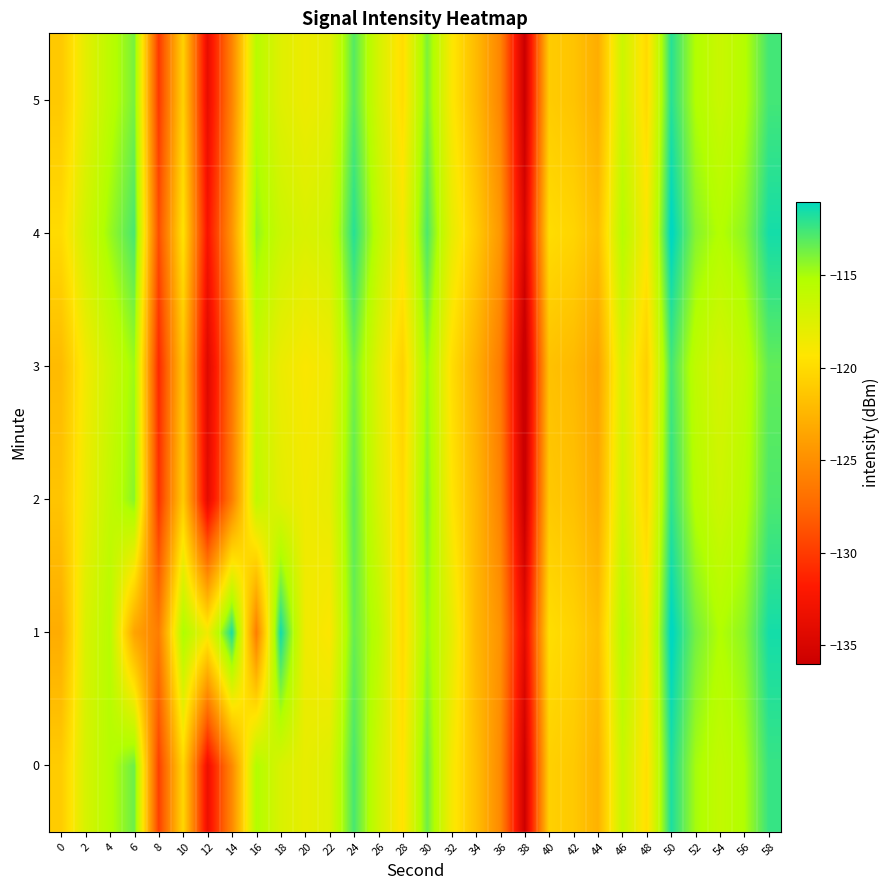

Reading left to right, extract all data points from this chart.

0: 0=-121.0	2=-117.1	4=-115.4	6=-113.5	8=-129.8	10=-120.3	12=-133.3	14=-125.4	16=-115.2	18=-117.3	20=-118.1	22=-117.6	24=-112.7	26=-116.7	28=-119.6	30=-113.6	32=-118.8	34=-121.8	36=-125.3	38=-135.8	40=-120.7	42=-121.2	44=-122.7	46=-116.2	48=-119.8	50=-111.7	52=-114.9	54=-116.1	56=-115.1	58=-112.3
1: 0=-123.0	2=-117.3	4=-115.5	6=-123.6	8=-126.1	10=-115.0	12=-118.6	14=-111.6	16=-126.2	18=-111.4	20=-118.5	22=-119.2	24=-113.4	26=-115.8	28=-120.1	30=-114.6	32=-117.9	34=-122.3	36=-124.7	38=-134.1	40=-119.8	42=-120.5	44=-121.9	46=-115.3	48=-118.9	50=-110.8	52=-113.7	54=-115.2	56=-114.3	58=-111.5
2: 0=-121.5	2=-118.3	4=-116.1	6=-114.2	8=-130.5	10=-121.0	12=-134.0	14=-126.1	16=-115.9	18=-117.8	20=-118.6	22=-118.1	24=-113.2	26=-117.2	28=-120.1	30=-114.1	32=-119.3	34=-122.3	36=-125.8	38=-136.3	40=-121.2	42=-121.7	44=-123.2	46=-116.7	48=-120.3	50=-112.1	52=-115.4	54=-116.6	56=-115.6	58=-112.8
3: 0=-122.1	2=-118.7	4=-116.6	6=-114.7	8=-131.0	10=-121.5	12=-134.5	14=-126.6	16=-116.4	18=-118.3	20=-119.1	22=-118.6	24=-113.7	26=-117.7	28=-120.6	30=-114.6	32=-119.8	34=-122.8	36=-126.3	38=-136.8	40=-121.7	42=-122.2	44=-123.7	46=-117.2	48=-120.8	50=-112.6	52=-115.9	54=-117.1	56=-116.1	58=-113.3
4: 0=-120.0	2=-116.8	4=-114.6	6=-112.7	8=-129.0	10=-119.5	12=-132.5	14=-124.6	16=-114.4	18=-116.5	20=-117.3	22=-116.8	24=-111.9	26=-115.9	28=-118.8	30=-112.8	32=-118.0	34=-121.0	36=-124.5	38=-135.0	40=-119.9	42=-120.4	44=-121.9	46=-115.4	48=-119.0	50=-110.8	52=-114.1	54=-115.3	56=-114.3	58=-111.5
5: 0=-121.2	2=-117.9	4=-115.7	6=-113.8	8=-130.1	10=-120.6	12=-133.6	14=-125.7	16=-115.5	18=-117.6	20=-118.4	22=-117.9	24=-113.0	26=-117.0	28=-119.9	30=-113.9	32=-119.1	34=-122.1	36=-125.6	38=-136.1	40=-121.0	42=-121.5	44=-123.0	46=-116.5	48=-120.1	50=-111.9	52=-115.2	54=-116.4	56=-115.4	58=-112.6